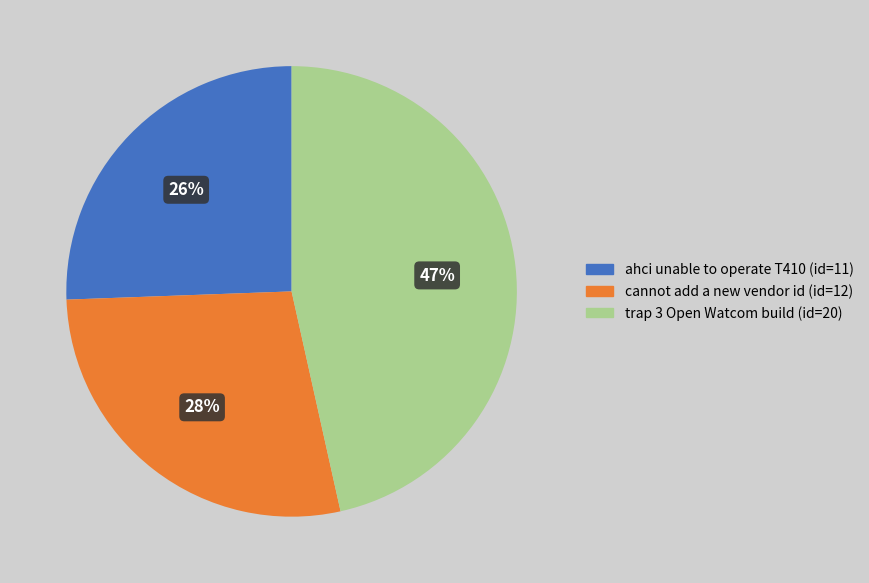

Is it true that trap 3 Open Watcom build is 52% of the pie?

False